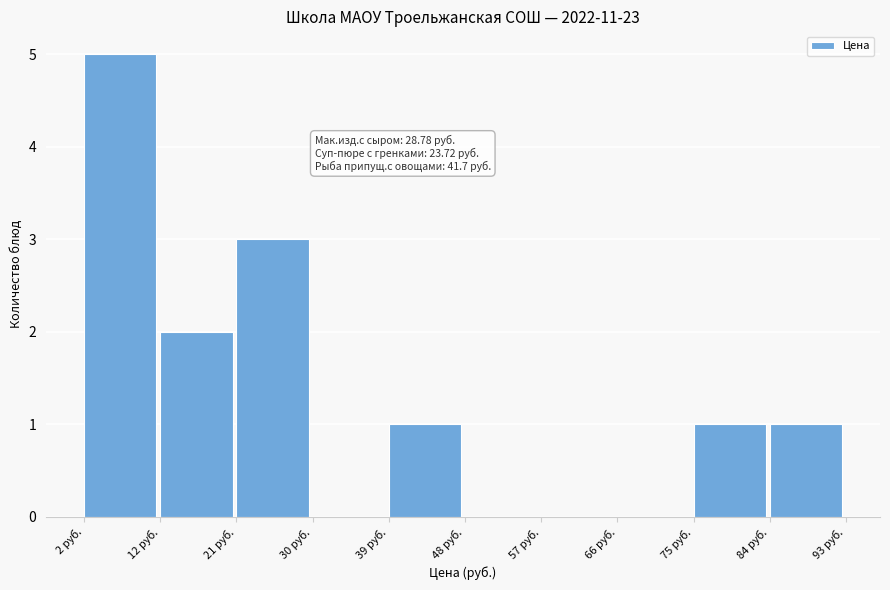

Which range on the x-axis has the tallest bar?

3 to 12